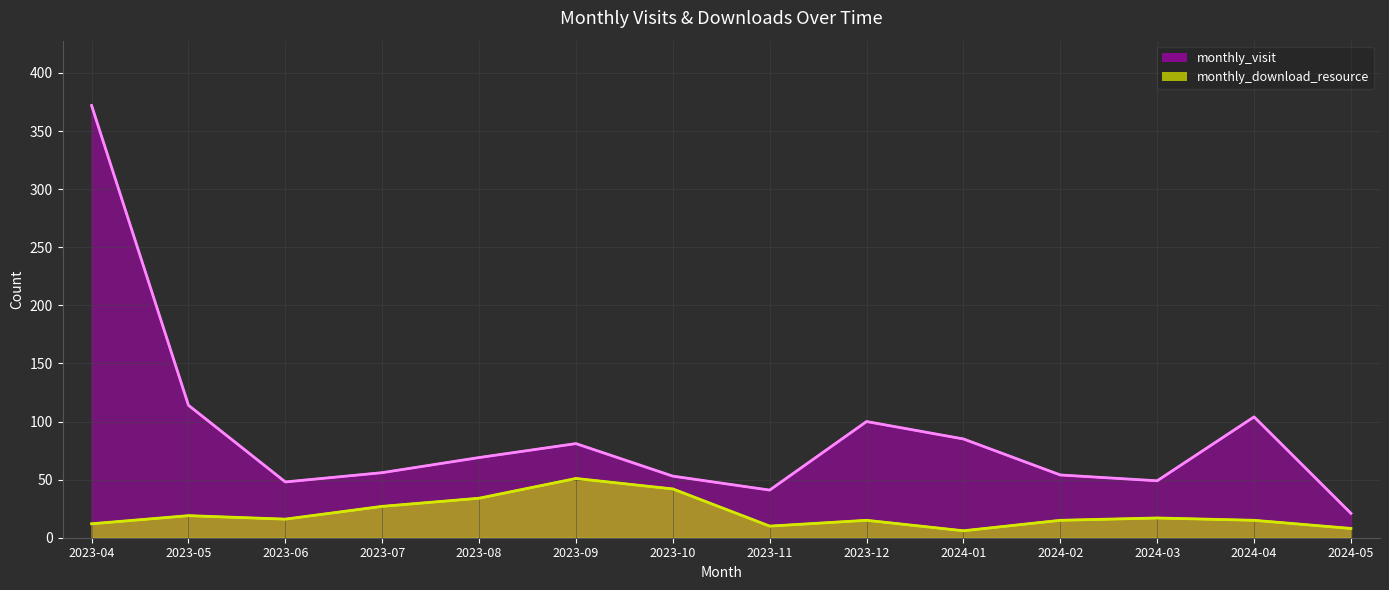

Is it true that monthly_visit equals 81 at 2023-09?

True